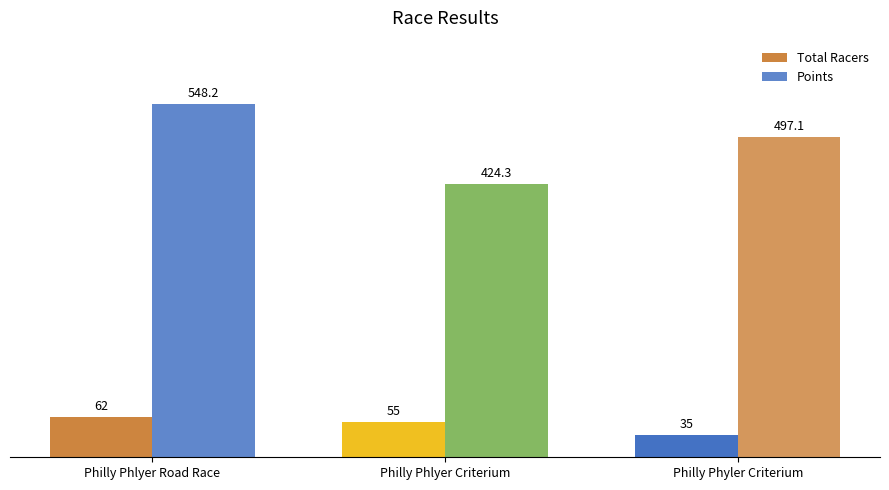

What is the value of the Total Racers bar at the 3rd from the left?

35.0